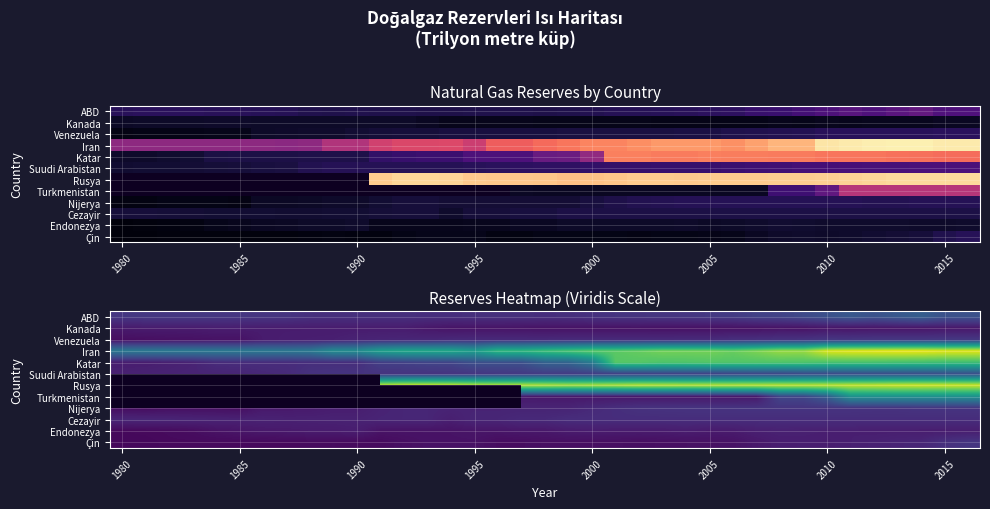

Which category has the highest value across all series?

33